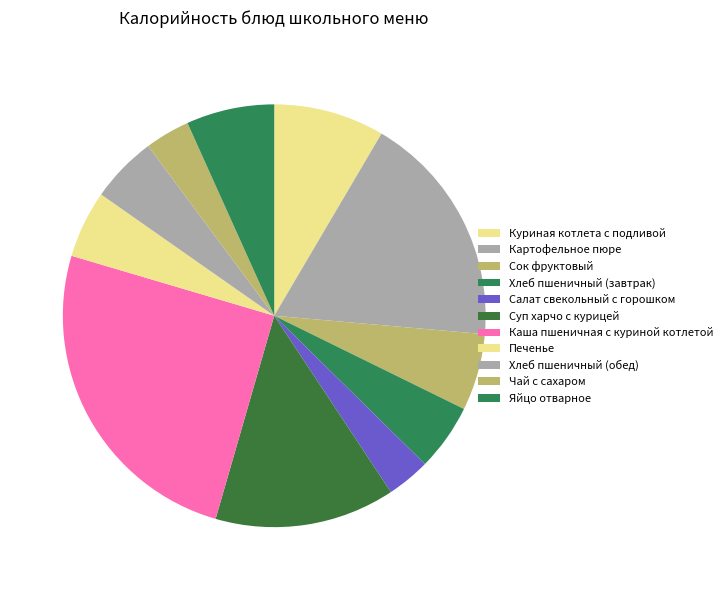

Between Каша пшеничная с куриной котлетой and Яйцо отварное, which is larger?

Каша пшеничная с куриной котлетой